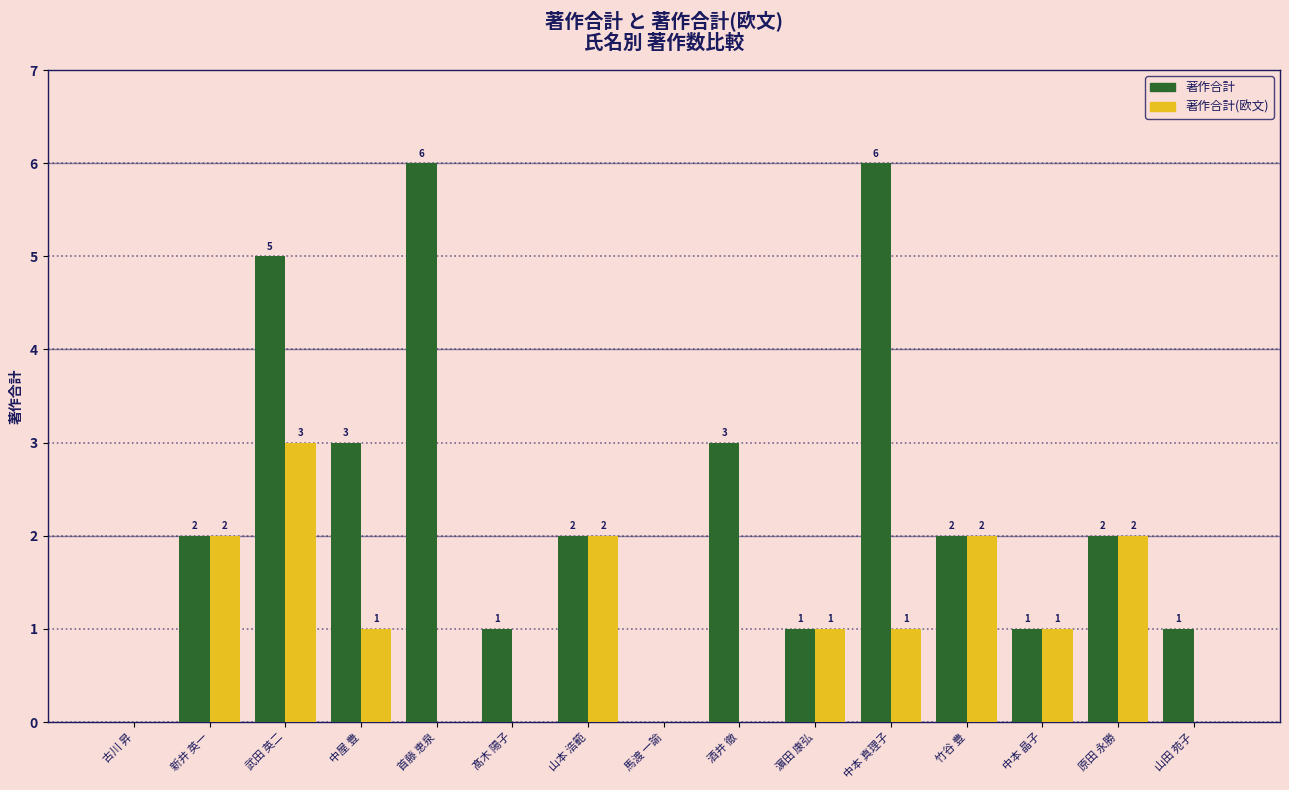

What is the sum of the 著作合計 values at 馬渡 一諭 and 山本 浩範?

2